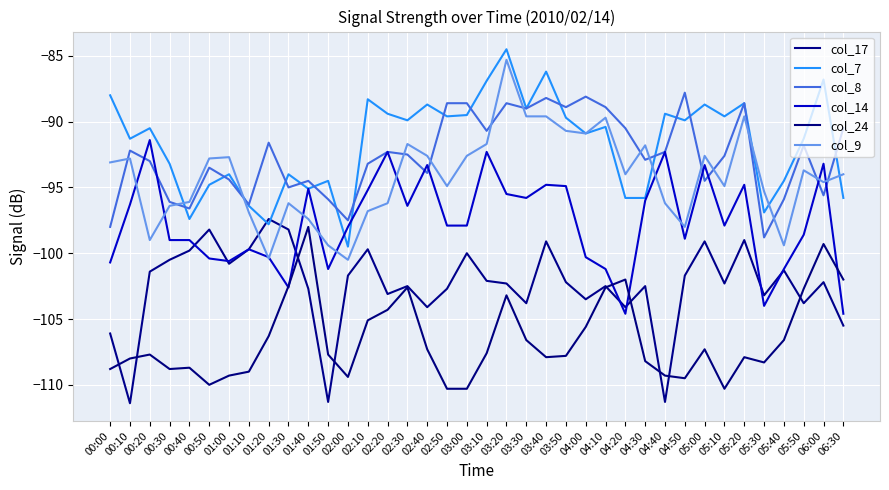

What is the label of the 1st point from the left?

00:00